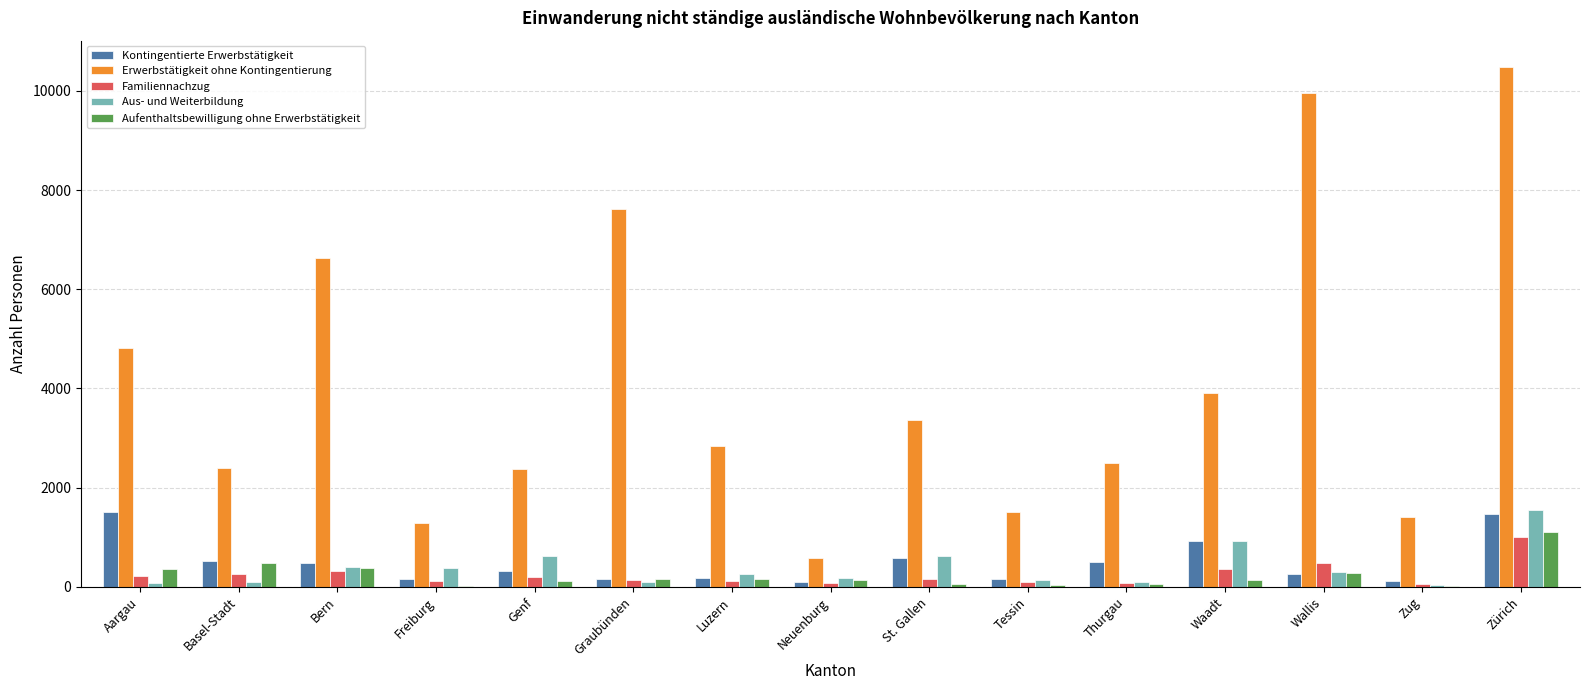

What is the sum of all Kontingentierte Erwerbstätigkeit values?

7472